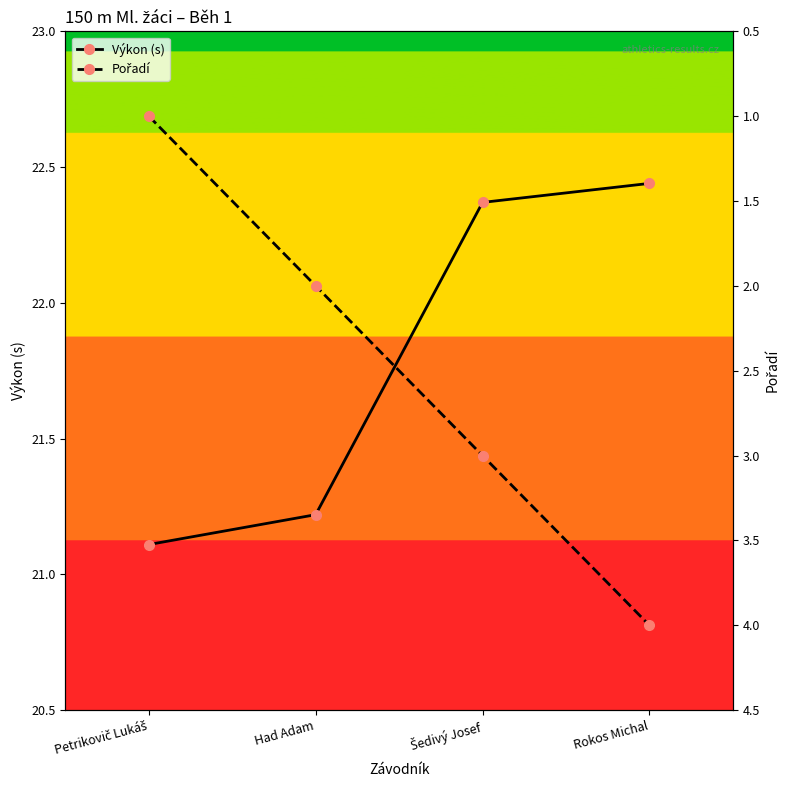

What is the maximum value shown in the chart?

22.4